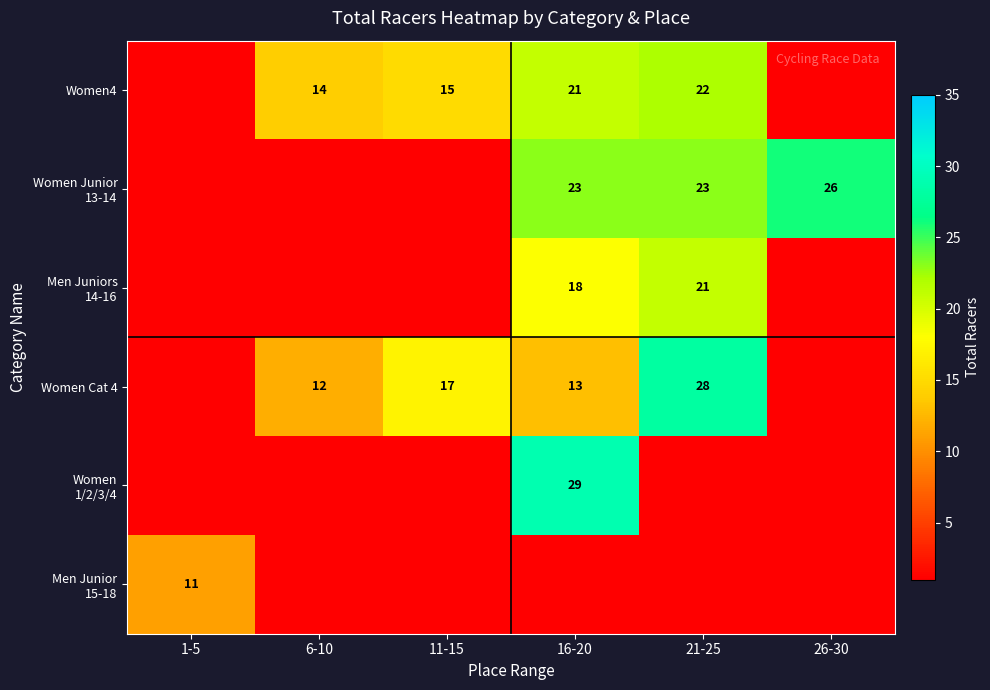

True or false: Women Cat 4 has a value of 49 at 21-25.

False